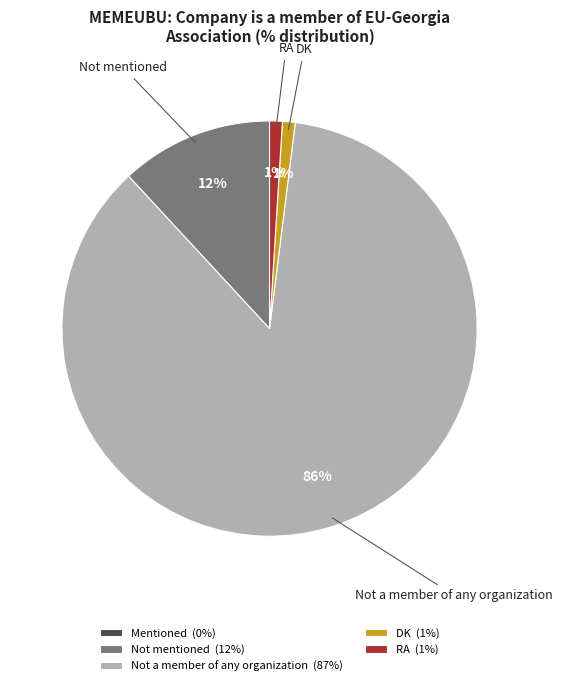

Is there any slice that represents more than half of the pie?

Yes